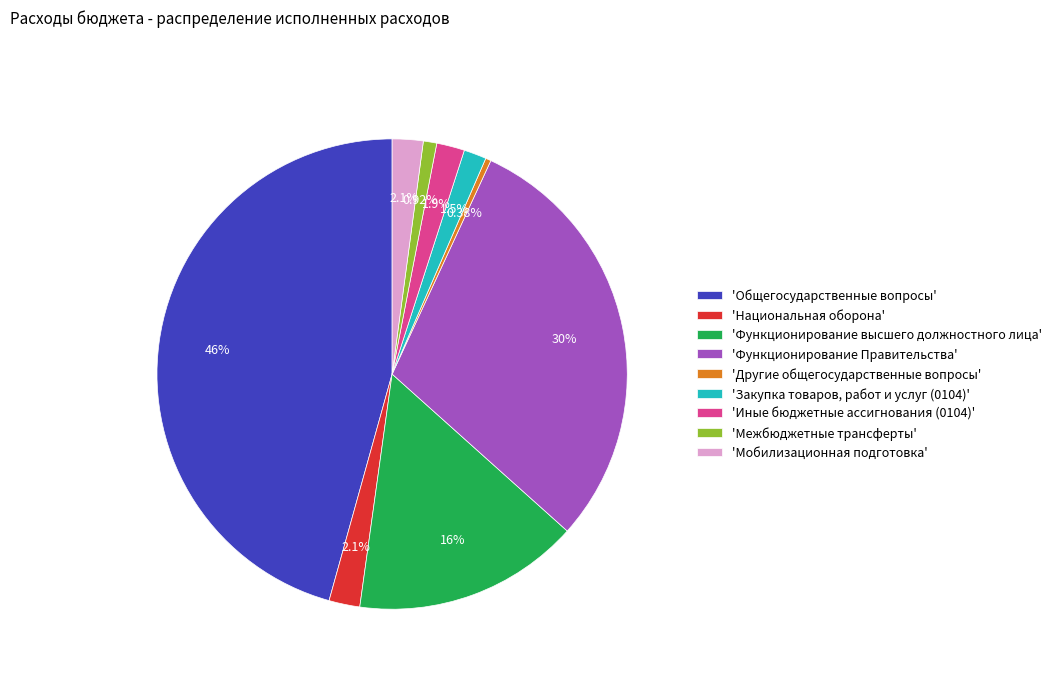

What is the smallest slice in the pie chart?

'Другие общегосударственные вопросы'